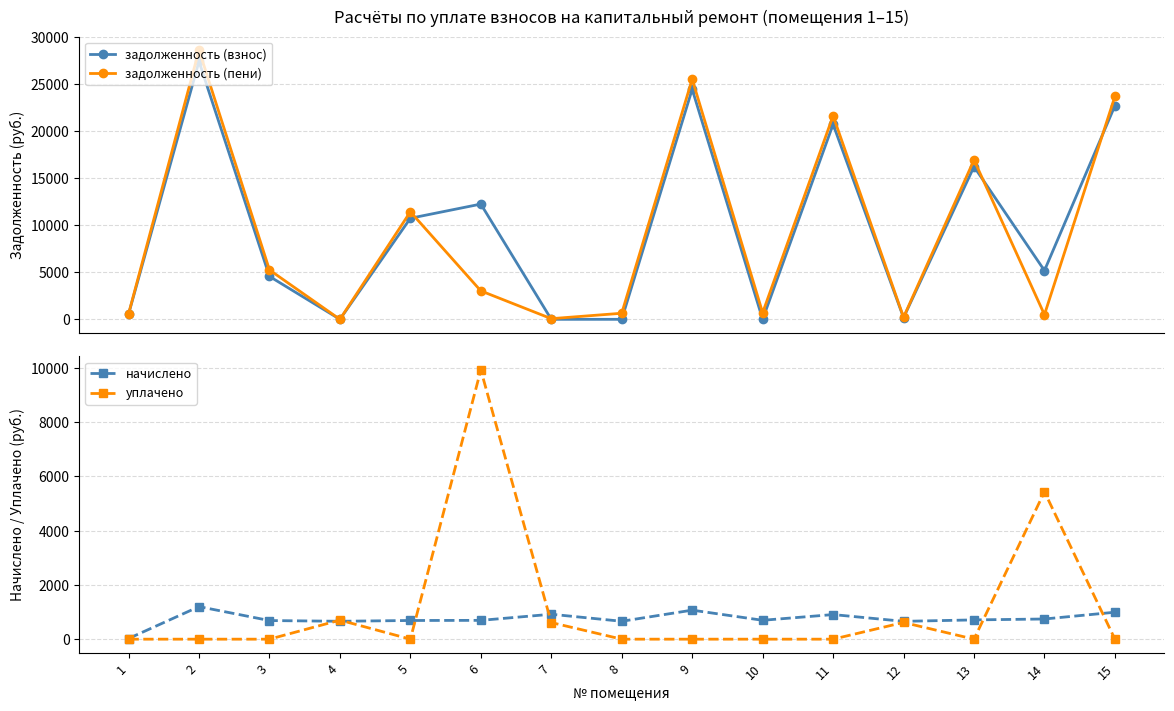

What is the difference between the second highest and minimum values in the уплачено series?

5435.5